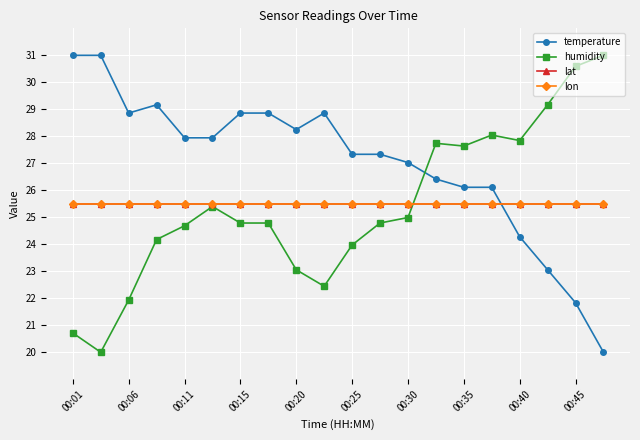

Does the chart have visible grid lines?

Yes